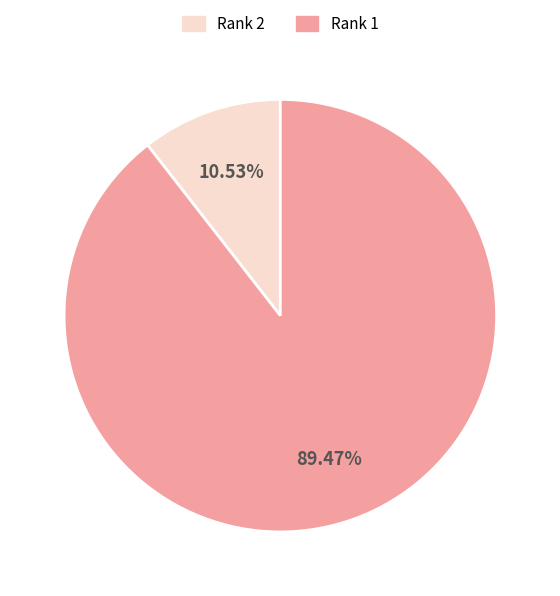

Does any single category account for the majority?

Yes